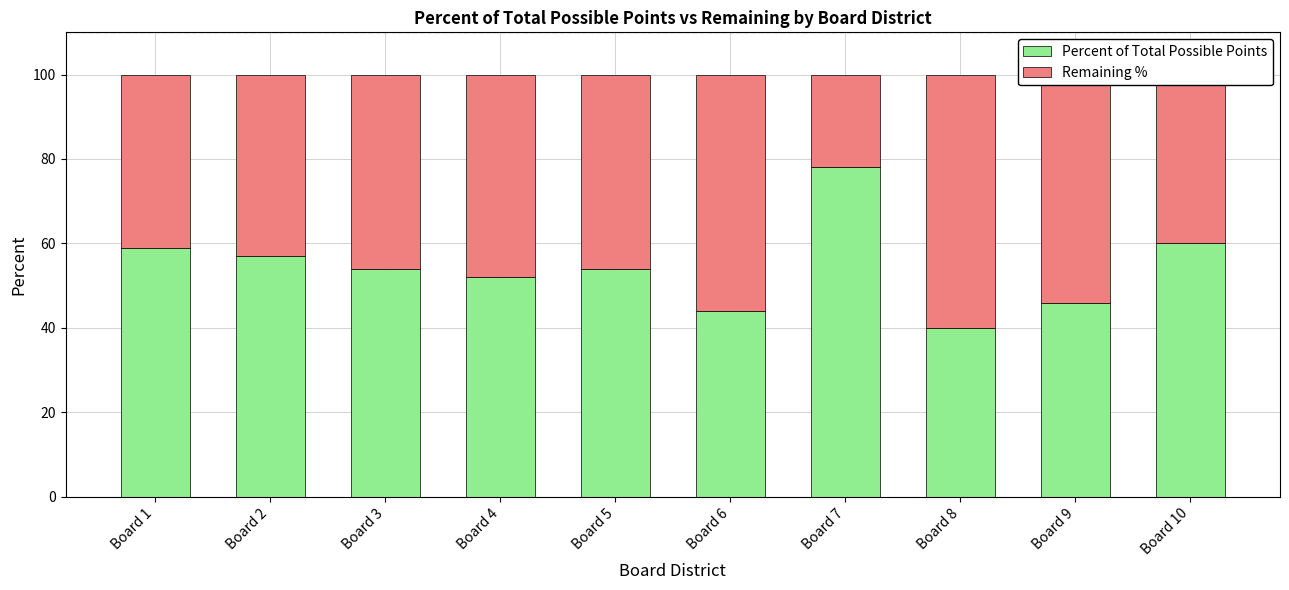

Is it true that Percent of Total Possible Points equals 121 at Board 7?

False